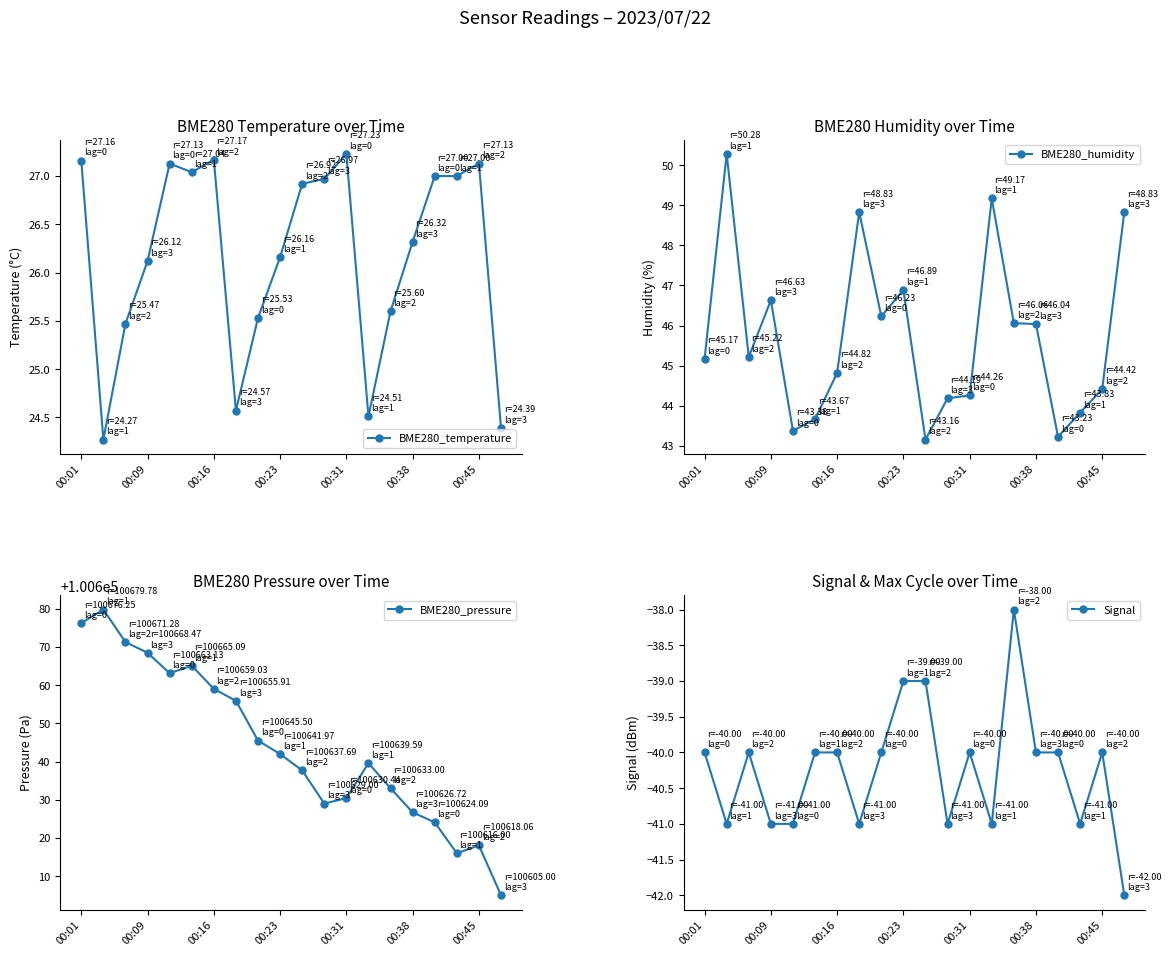

True or false: BME280_humidity and BME280_temperature intersect in this chart.

False